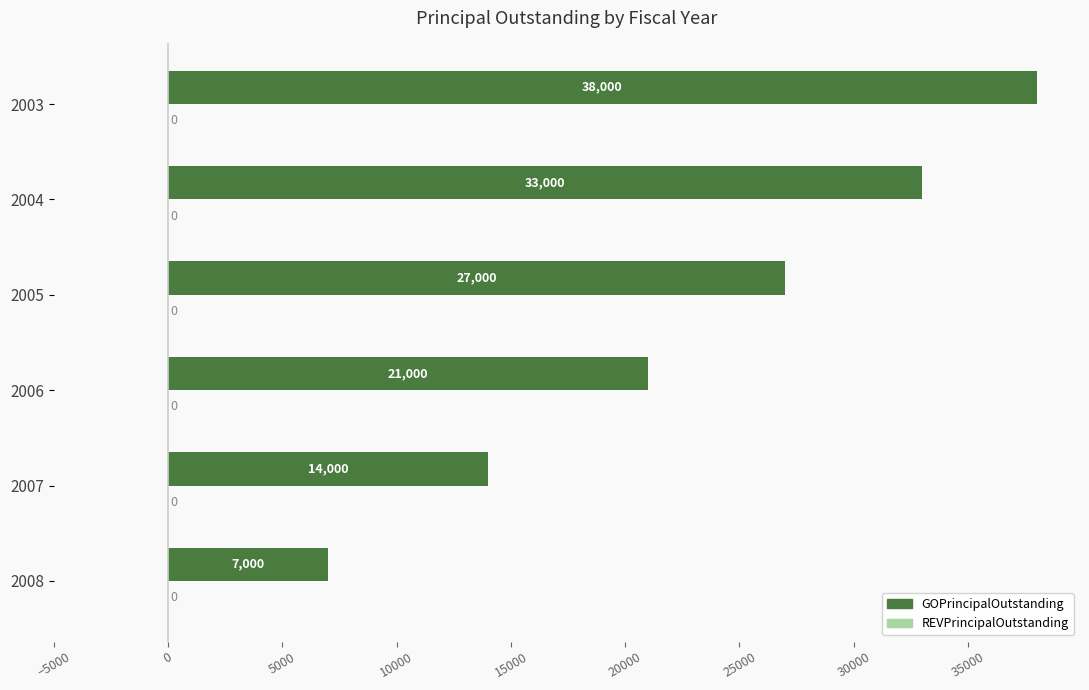

What is the change in value from 2006 to 2008?

-14000